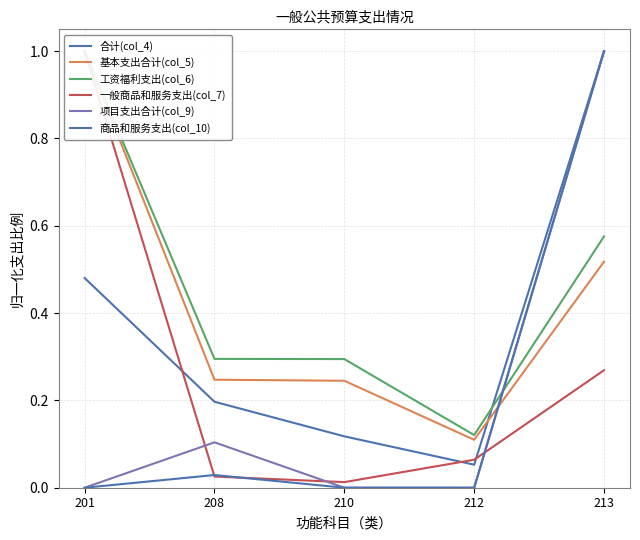

At which category does 工资福利支出(col_6) reach its first local valley?

212